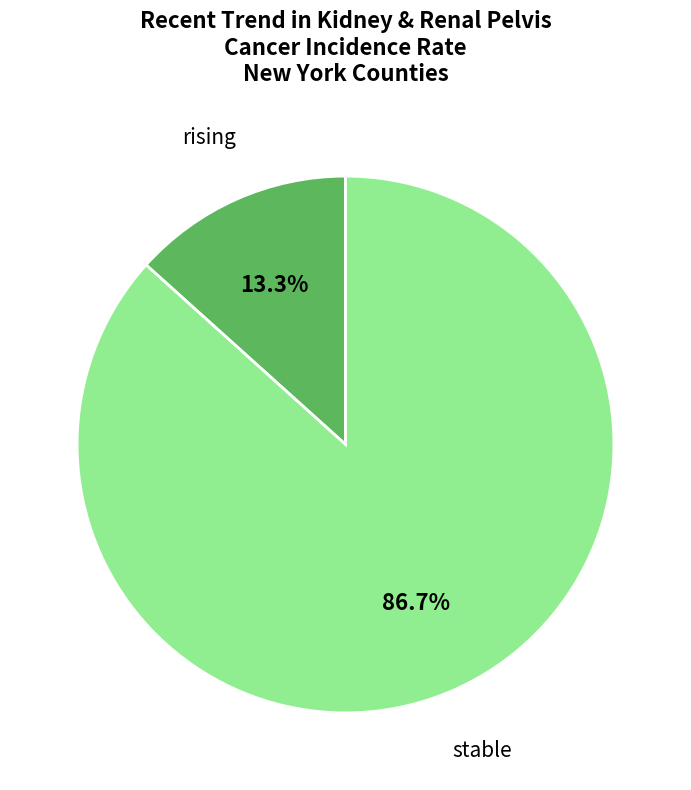

Rank the categories by value from lowest to highest.

rising, stable